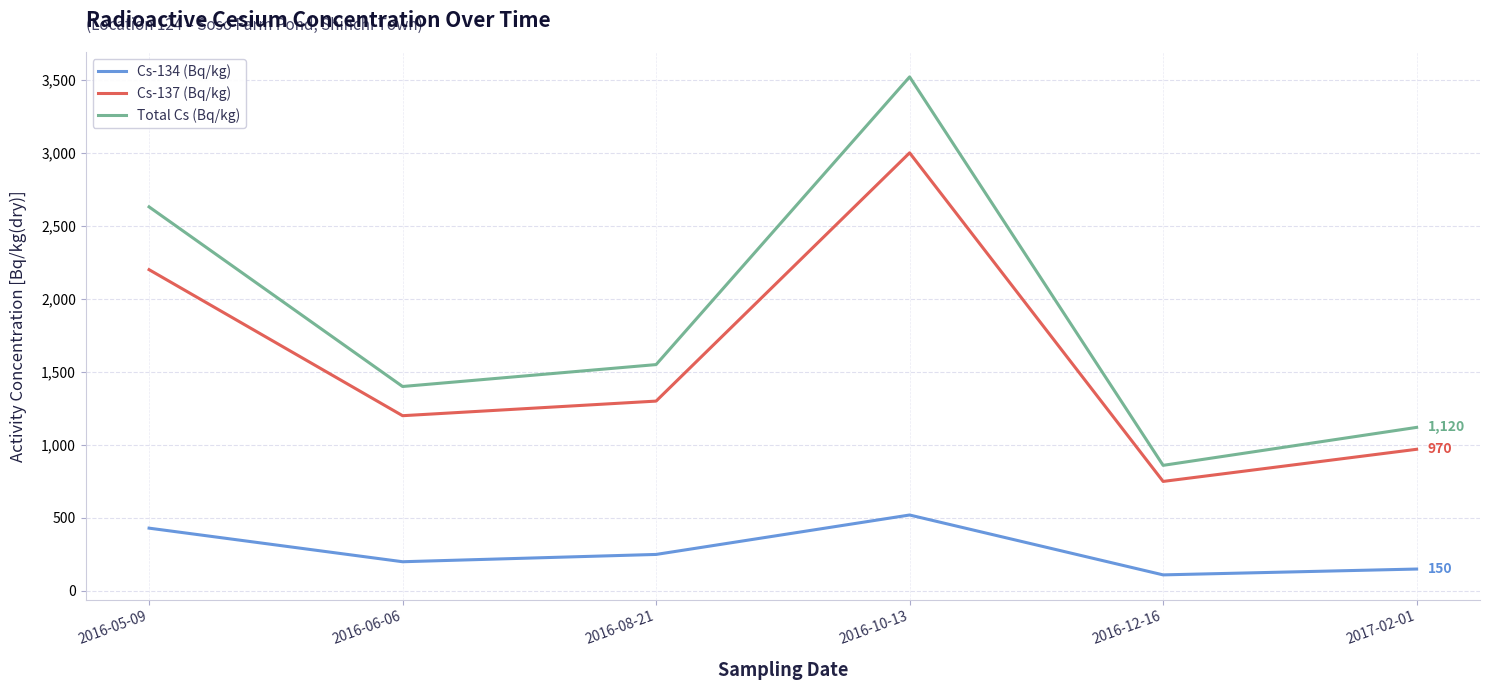

At 2016-05-09, list the series in order from largest to smallest.

Total Cs (Bq/kg), Cs-137 (Bq/kg), Cs-134 (Bq/kg)